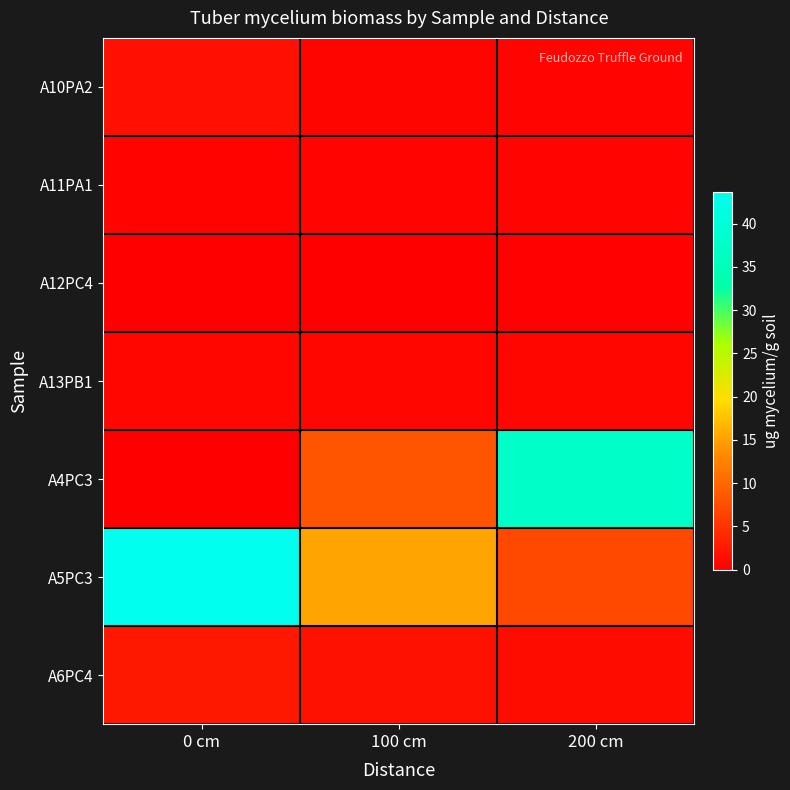

Which series has the largest total across all categories?

A5PC3